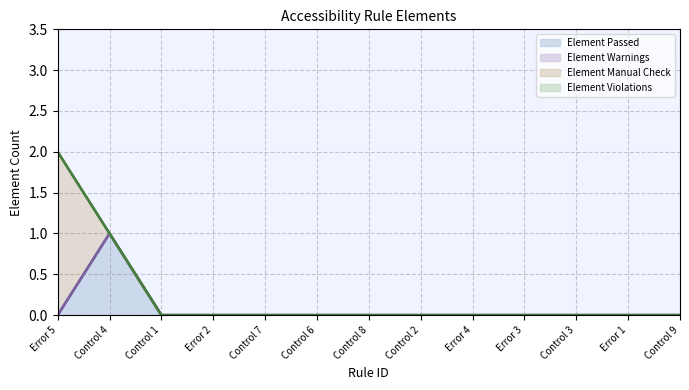

What are all the series names shown in the legend?

Element Passed (line), Element Warnings (line), Element Manual Check (line), Element Violations (line)